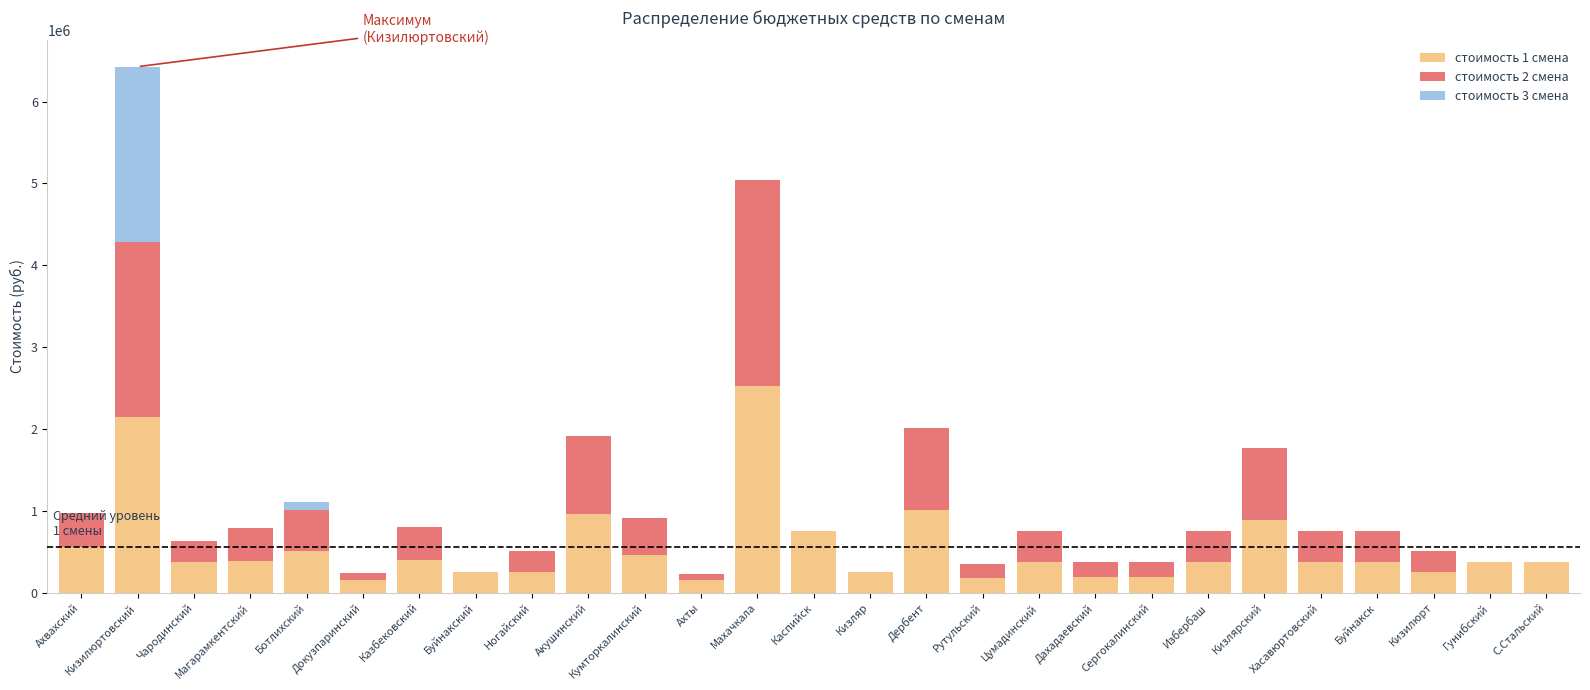

The стоимость 1 смена series shows 2142000 at Кизилюртовский. True or false?

True